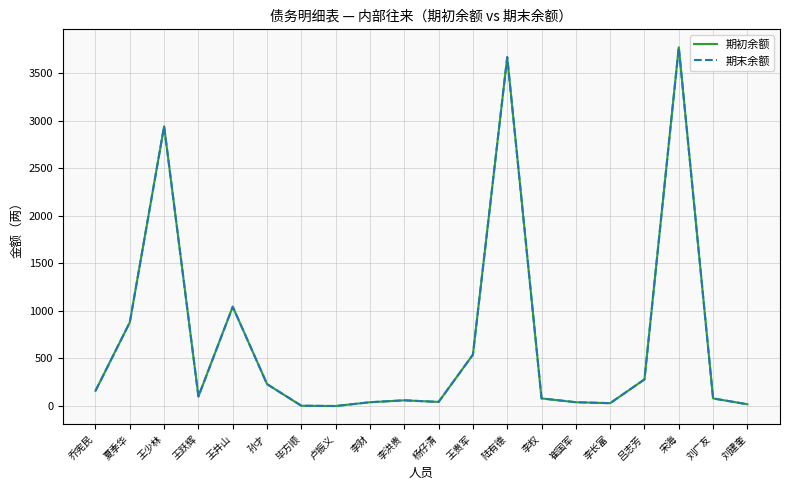

At which category does the chart reach its peak across all series?

宋海